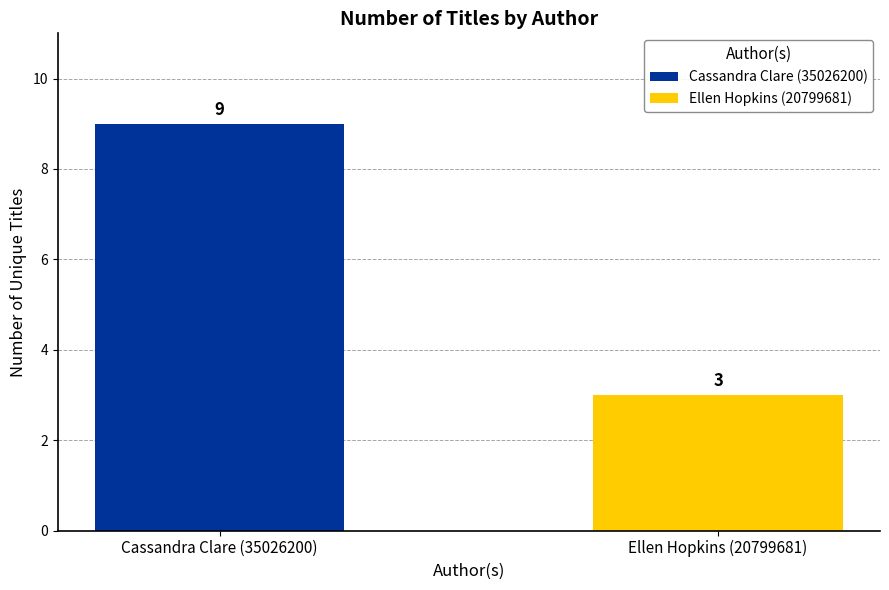

Rank the series by their maximum value, from lowest to highest.

Ellen Hopkins (20799681), Cassandra Clare (35026200)